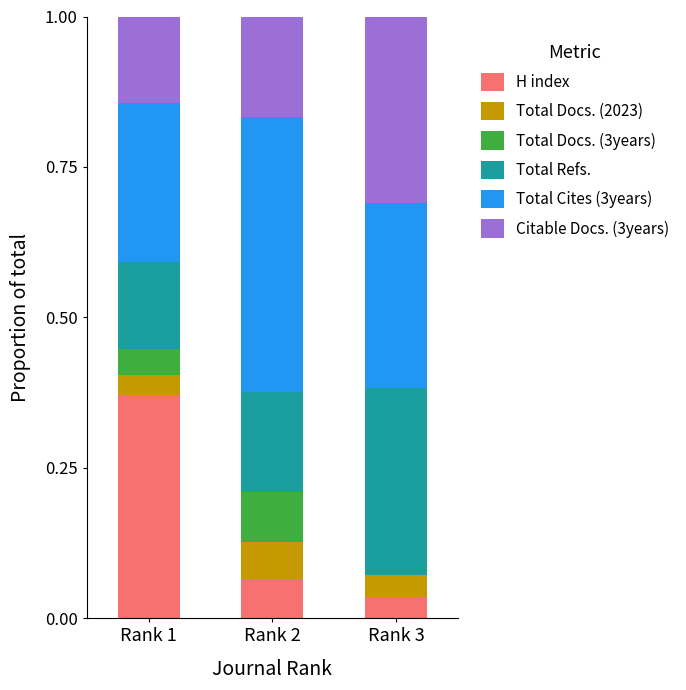

What is the total value across all series at Rank 3?

1.0